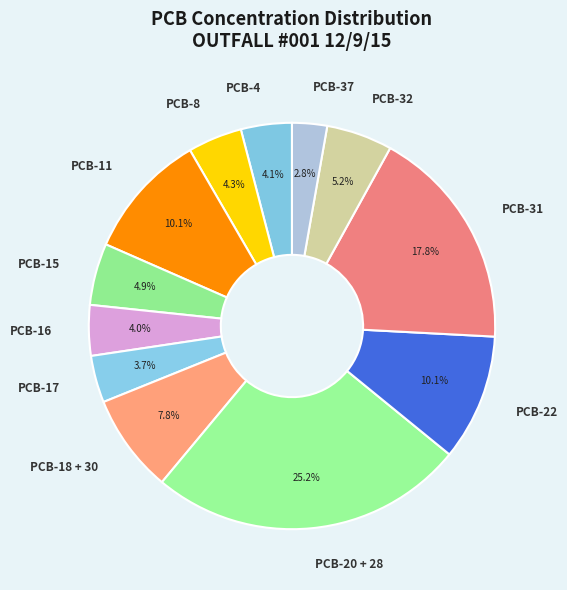

What is the largest slice in the pie chart?

PCB-20 + 28